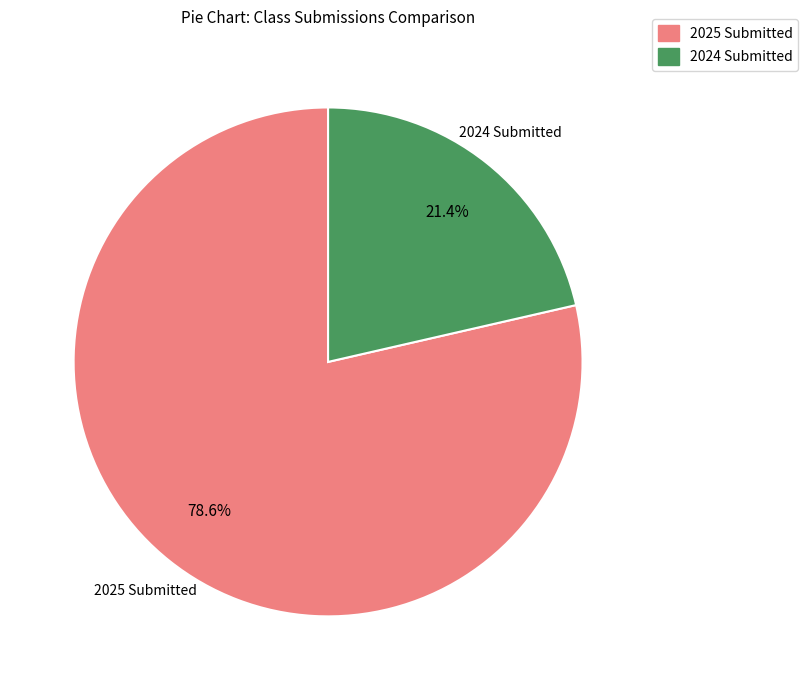

Rank the categories by value from lowest to highest.

2024 Submitted, 2025 Submitted